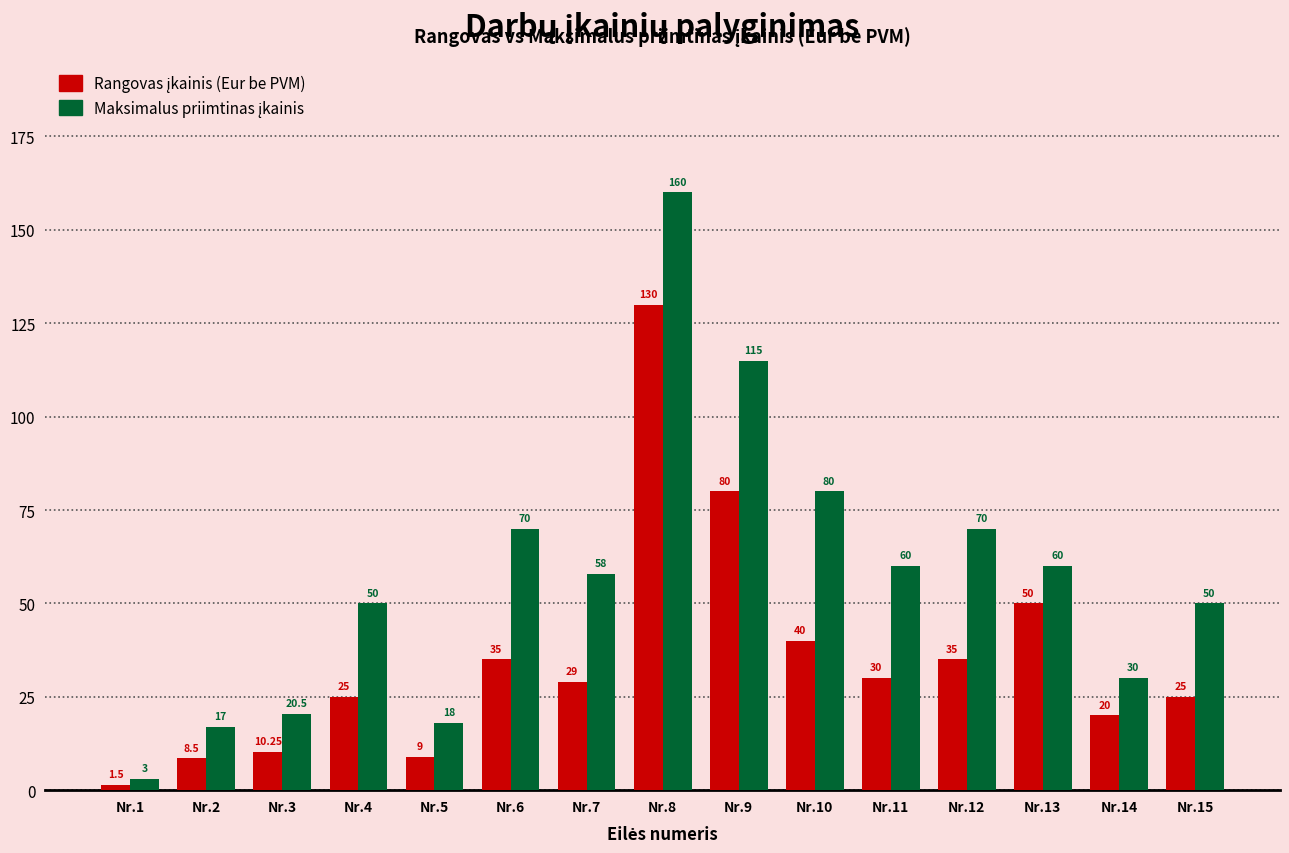

What is the total value across all series at Nr.4?

75.0